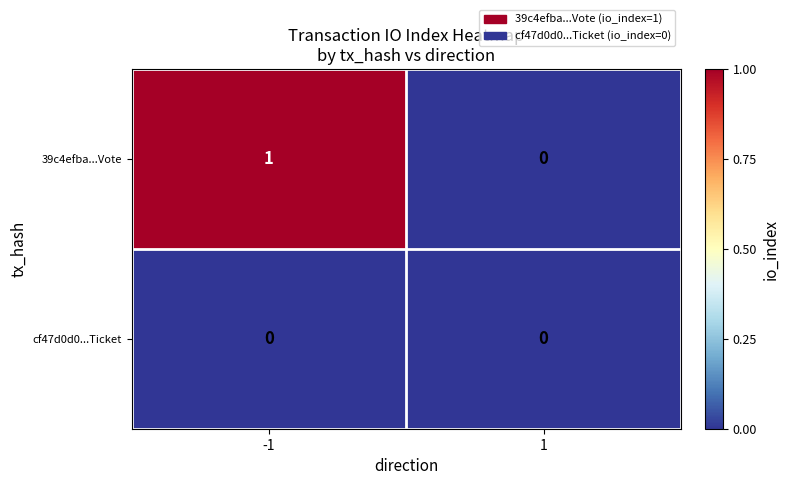

Reading right to left, extract all data points from this chart.

39c4efba...Vote: 1=0	-1=1
cf47d0d0...Ticket: 1=0	-1=0